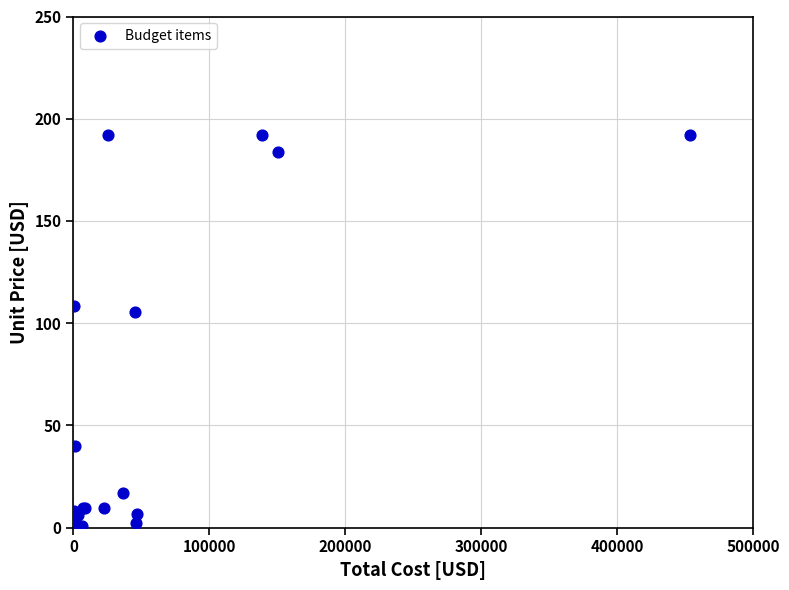

What Y value in the scatter plot is closest to 96?

105.4